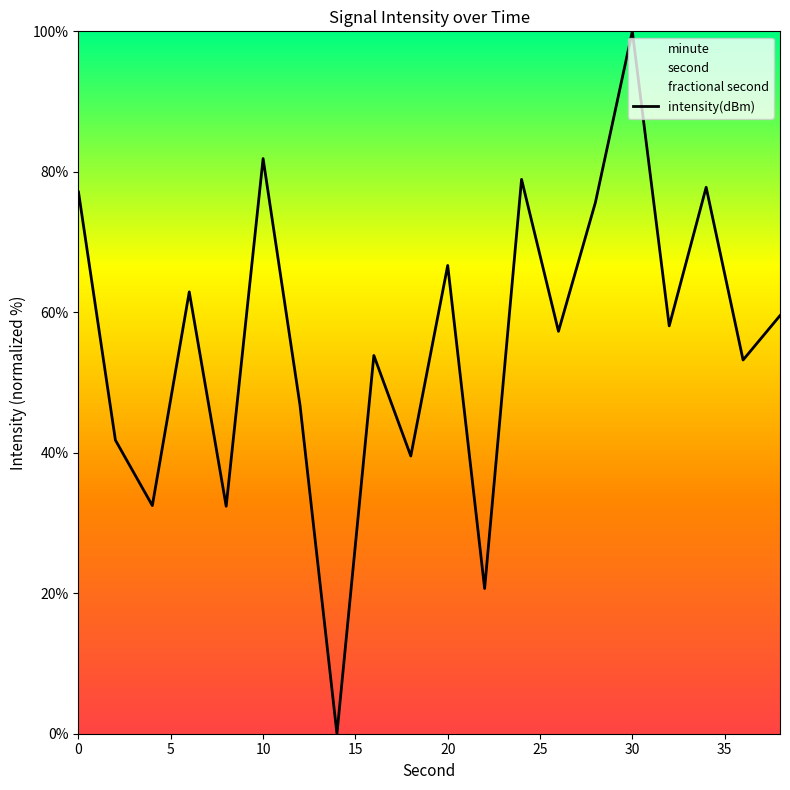

What is the value of the 14th point from the left?

57.3